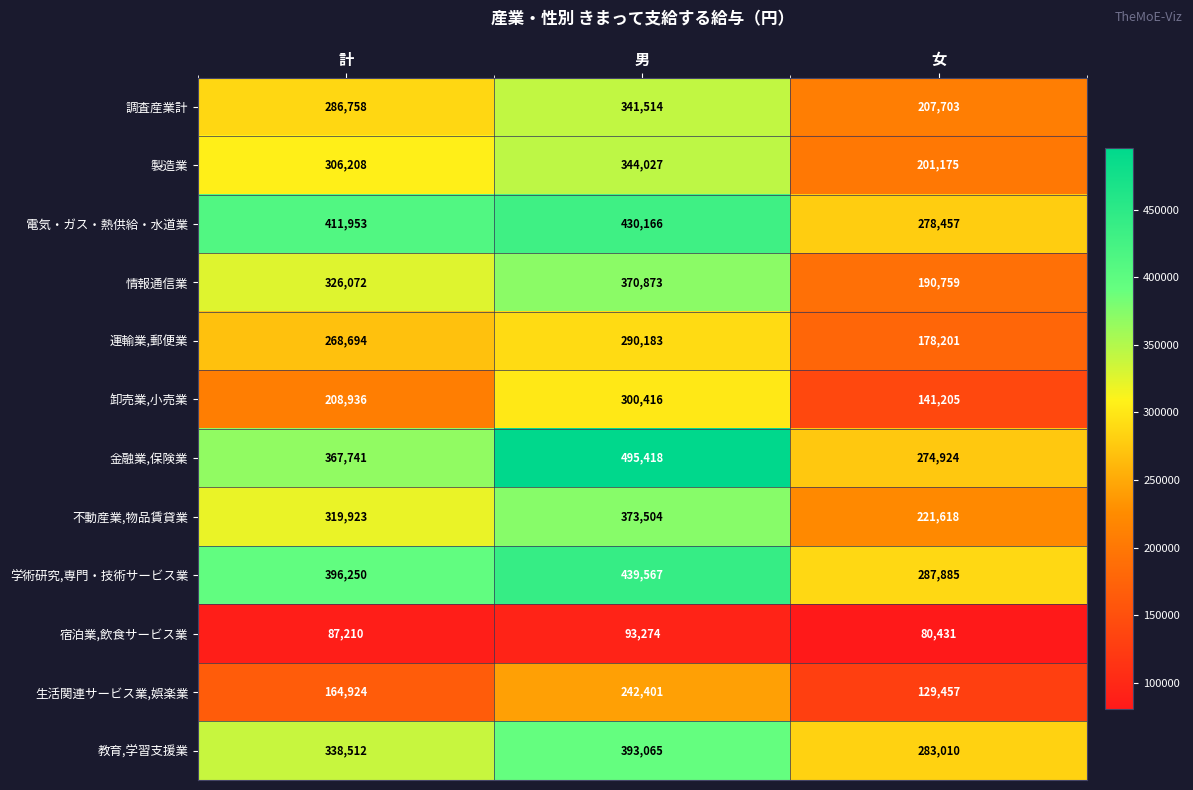

How many series are shown in this chart?

12